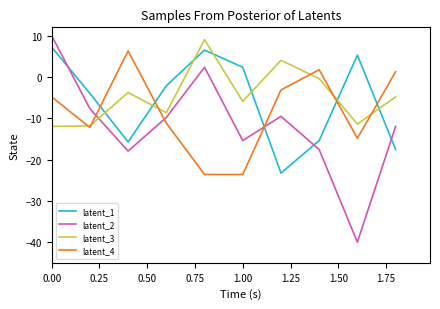

What is the smallest value displayed?

-40.0